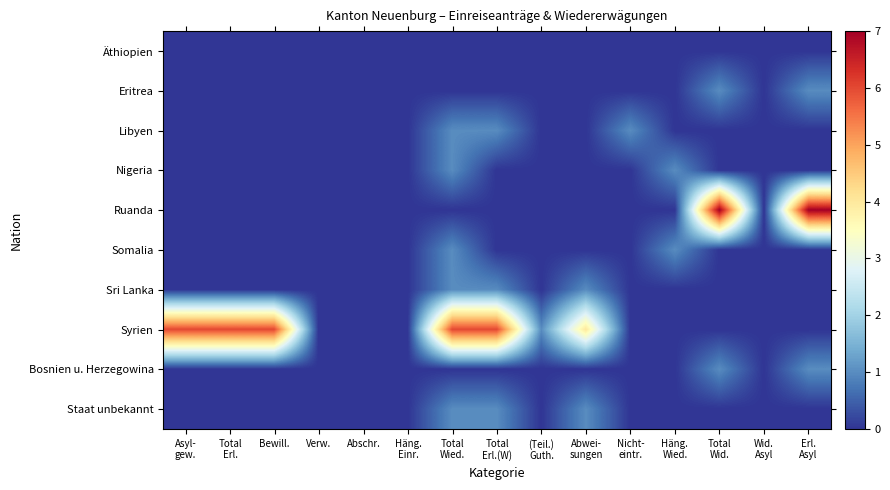

Which series has the largest range (max minus min)?

Ruanda